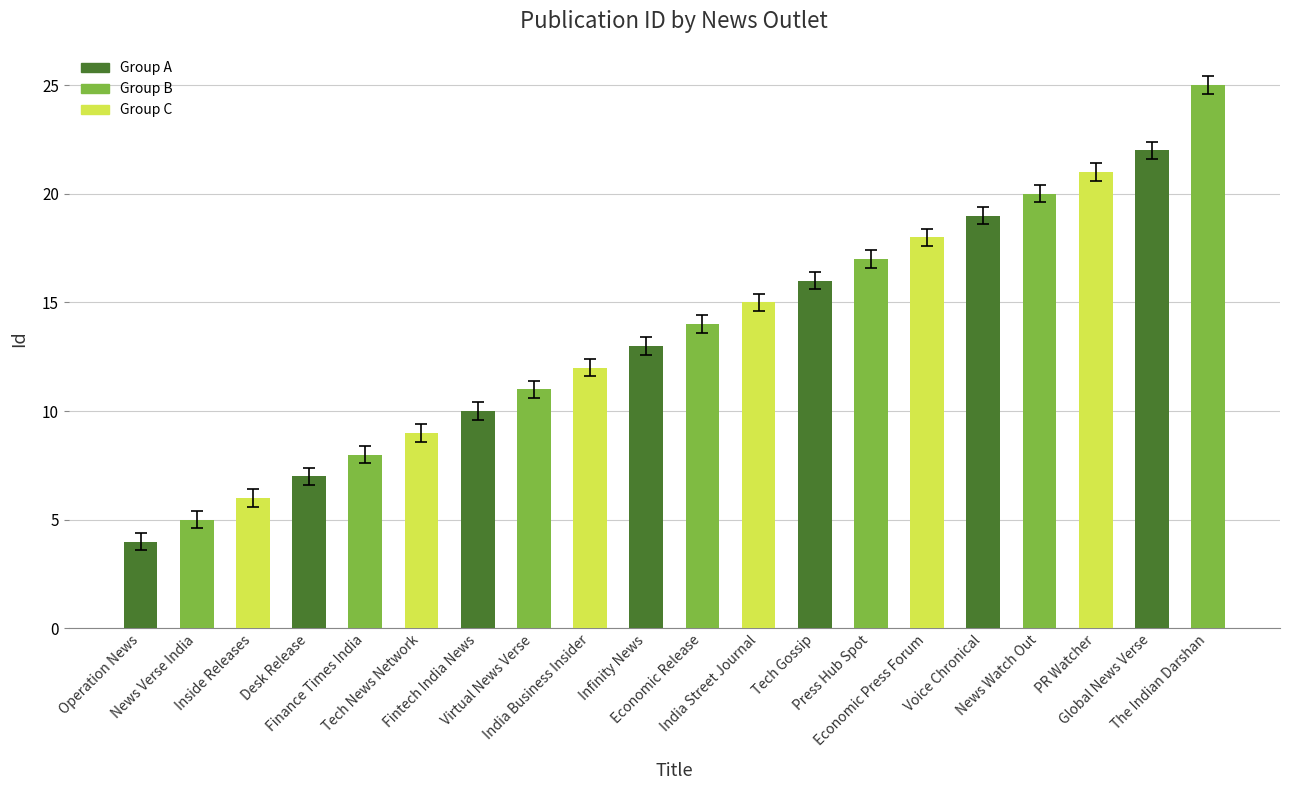

What position from the left is Global News Verse?

19